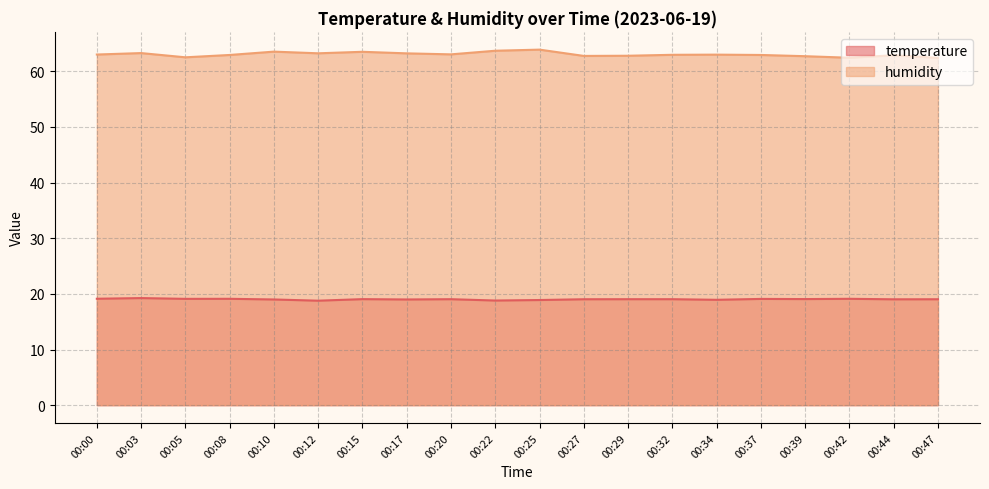

Reading left to right, list all the values displayed in this chart.

temperature: 00:00=19.1	00:03=19.2	00:05=19.1	00:08=19.1	00:10=19.0	00:12=18.8	00:15=19.1	00:17=19.0	00:20=19.0	00:22=18.8	00:25=18.9	00:27=19.0	00:29=19.0	00:32=19.0	00:34=18.9	00:37=19.1	00:39=19.1	00:42=19.1	00:44=19.0	00:47=19.0
humidity: 00:00=63.0	00:03=63.3	00:05=62.5	00:08=62.9	00:10=63.5	00:12=63.2	00:15=63.5	00:17=63.2	00:20=63.0	00:22=63.7	00:25=63.9	00:27=62.8	00:29=62.8	00:32=63.0	00:34=63.0	00:37=62.9	00:39=62.7	00:42=62.4	00:44=62.9	00:47=62.4